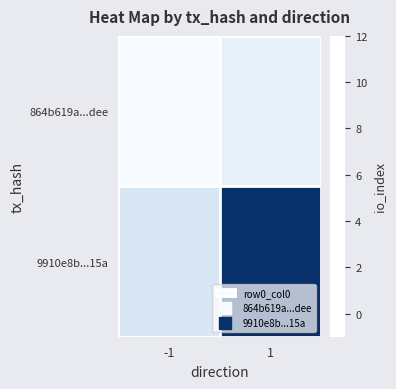

List the labels in order of 864b619a...dee value, smallest first.

-1, 1